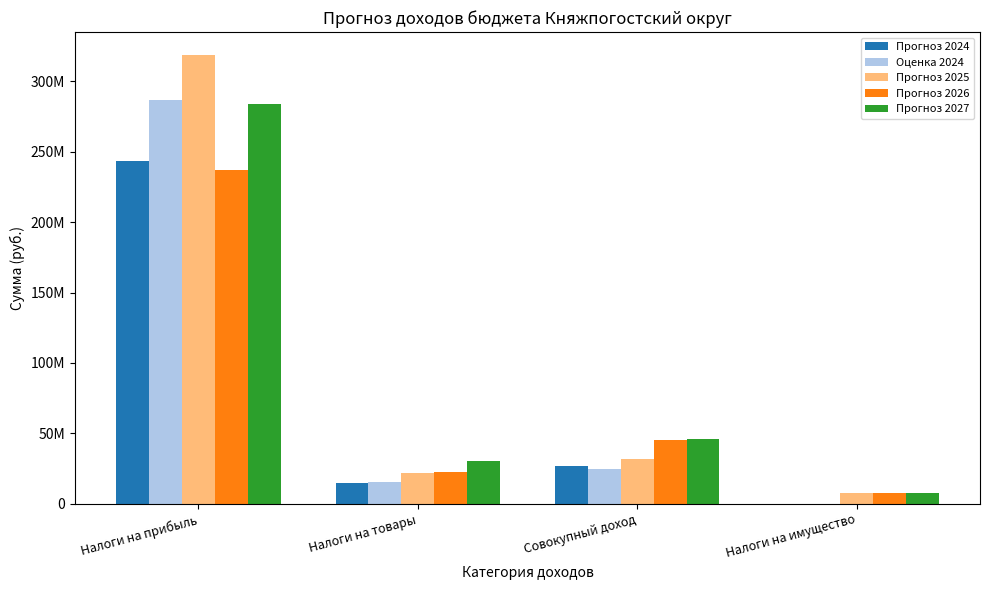

Which category has the highest value in the Прогноз 2025 series?

Налоги на прибыль